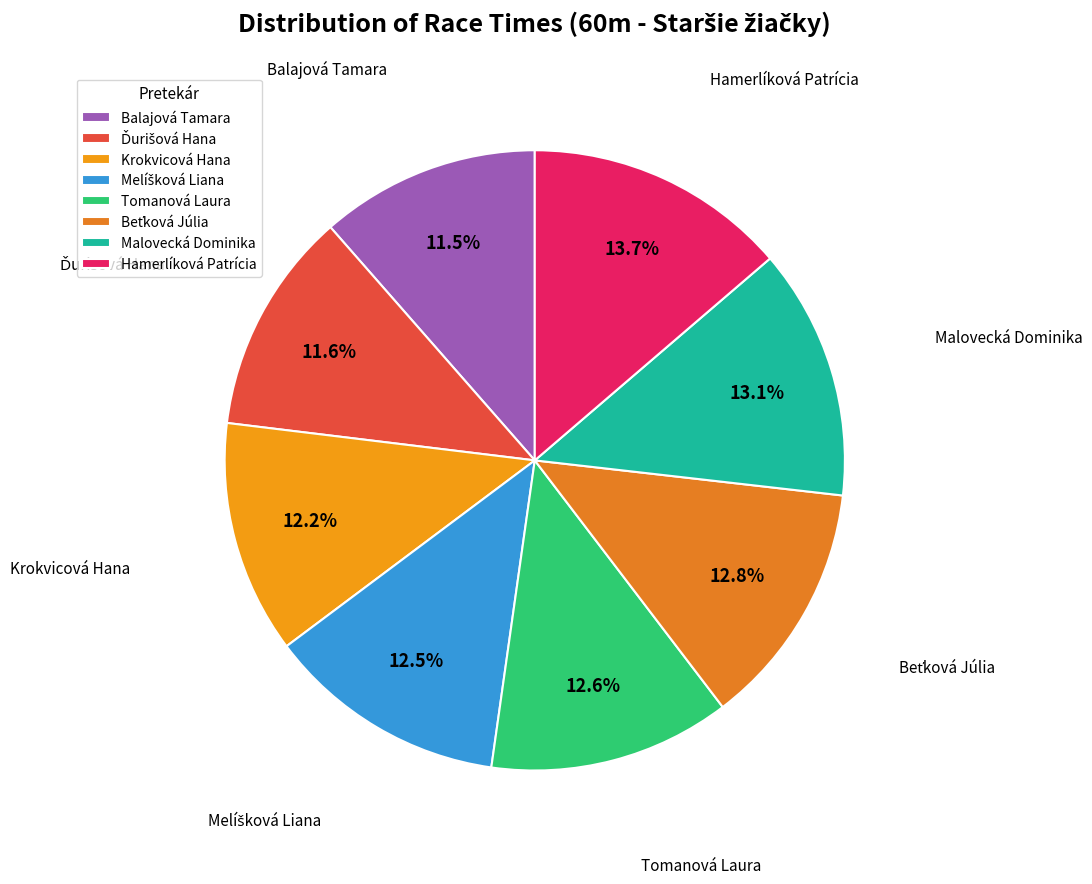

Between Hamerlíková Patrícia and Balajová Tamara, which is larger?

Hamerlíková Patrícia